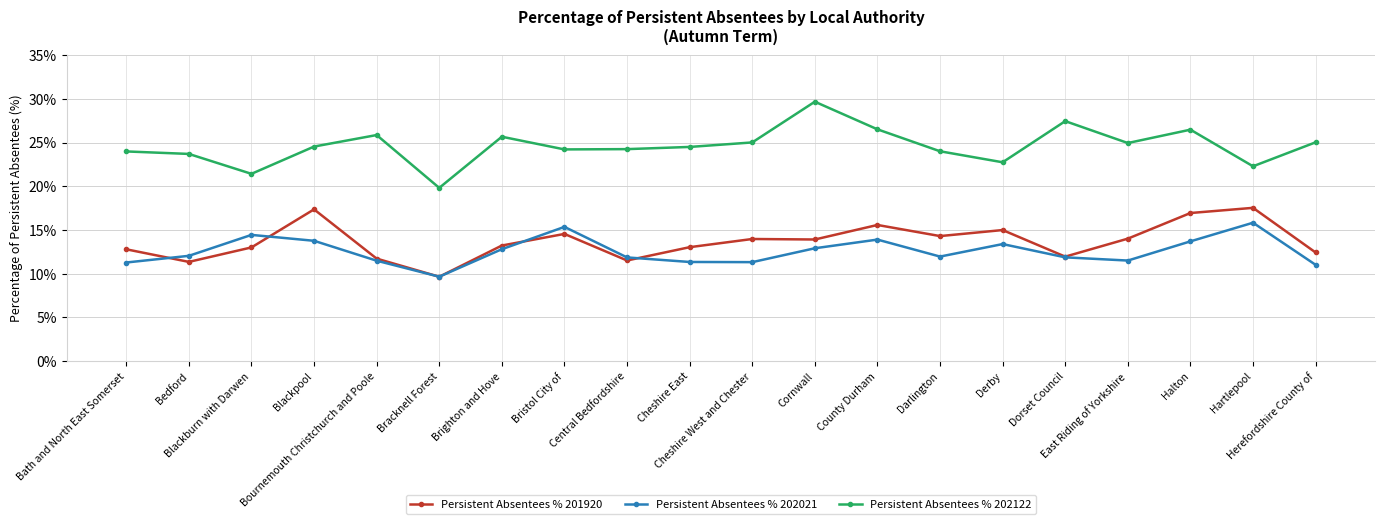

How many lines are shown in the chart?

3